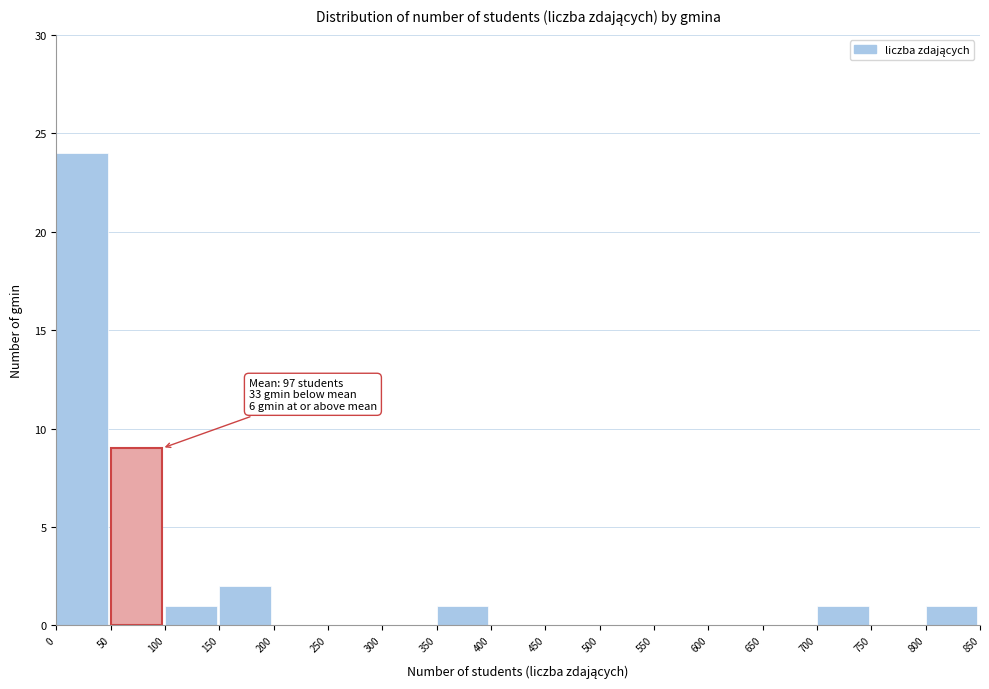

Which range on the x-axis has the tallest bar?

0 to 50